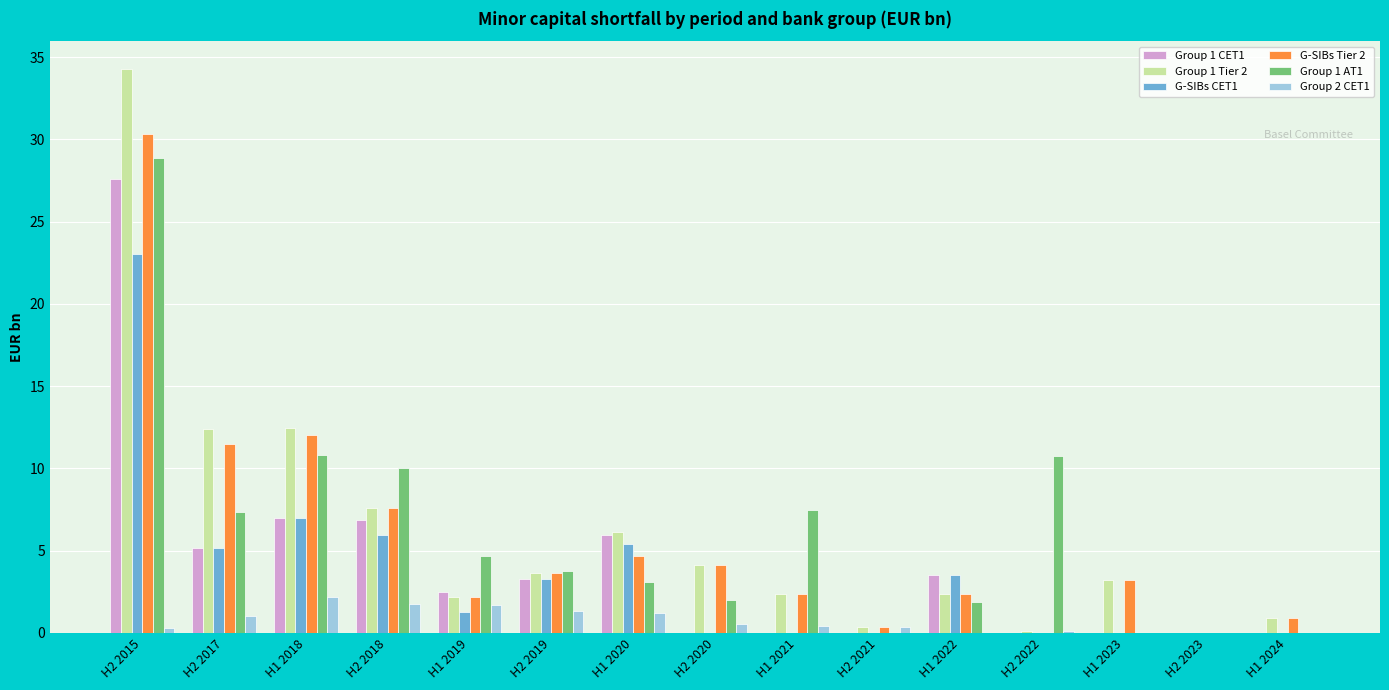

Is it true that G-SIBs Tier 2 equals 2.2 at H1 2019?

True